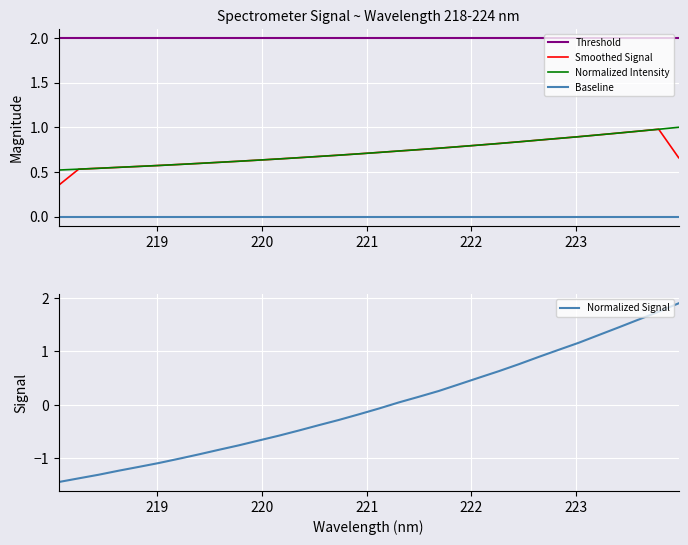

True or false: Smoothed Signal and Baseline cross at least once.

False